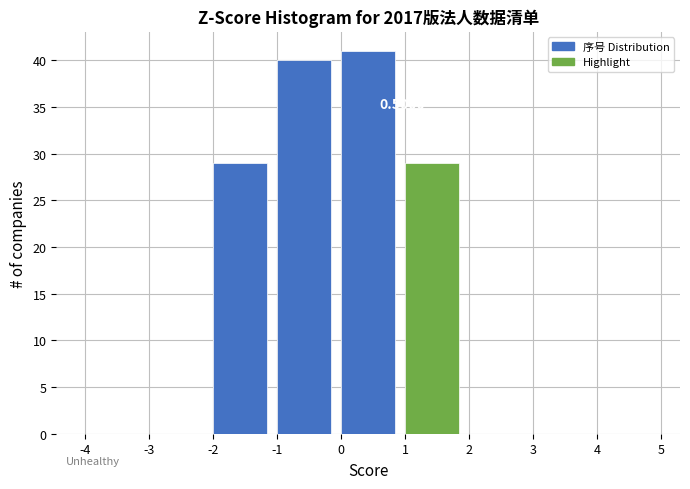

Which range on the x-axis has the tallest bar?

0 to 1